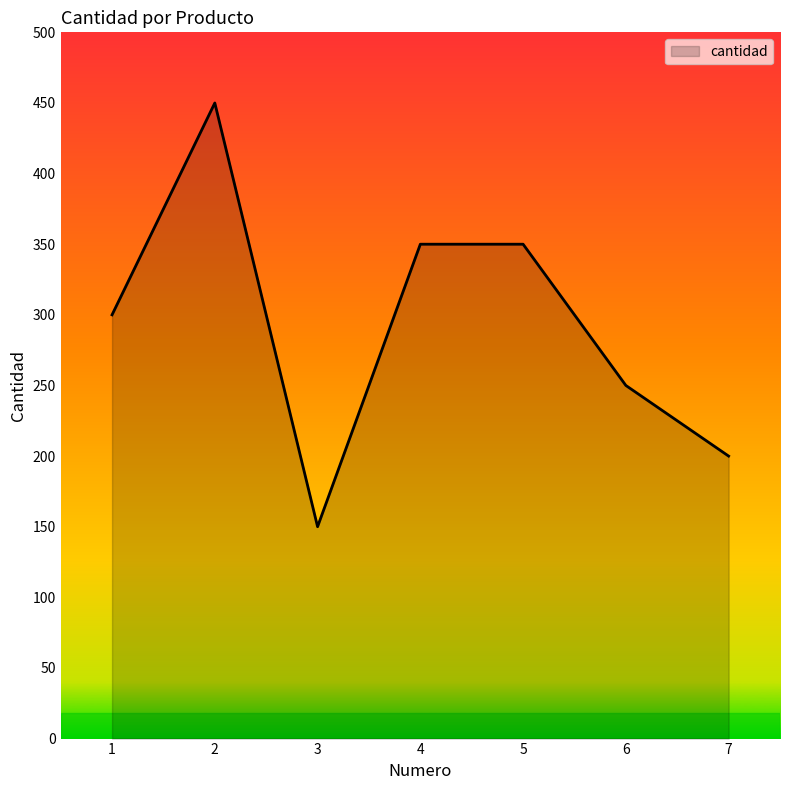

What is the difference between the maximum and minimum values?

300